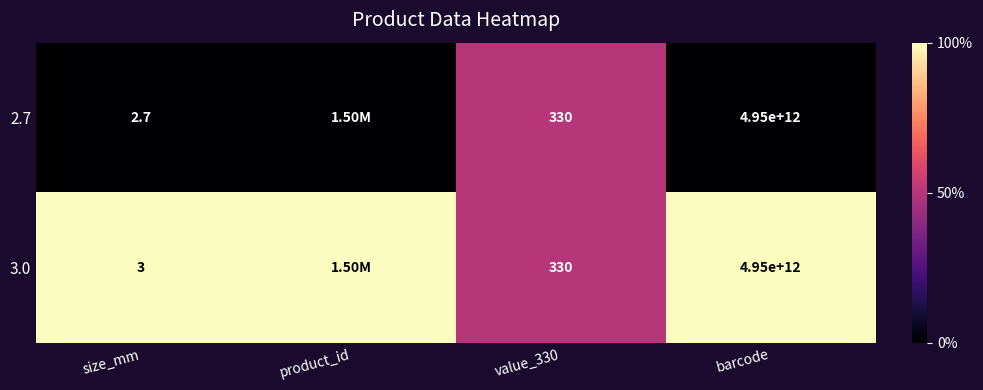

Between size_mm and value_330, which series saw the biggest shift?

2.7